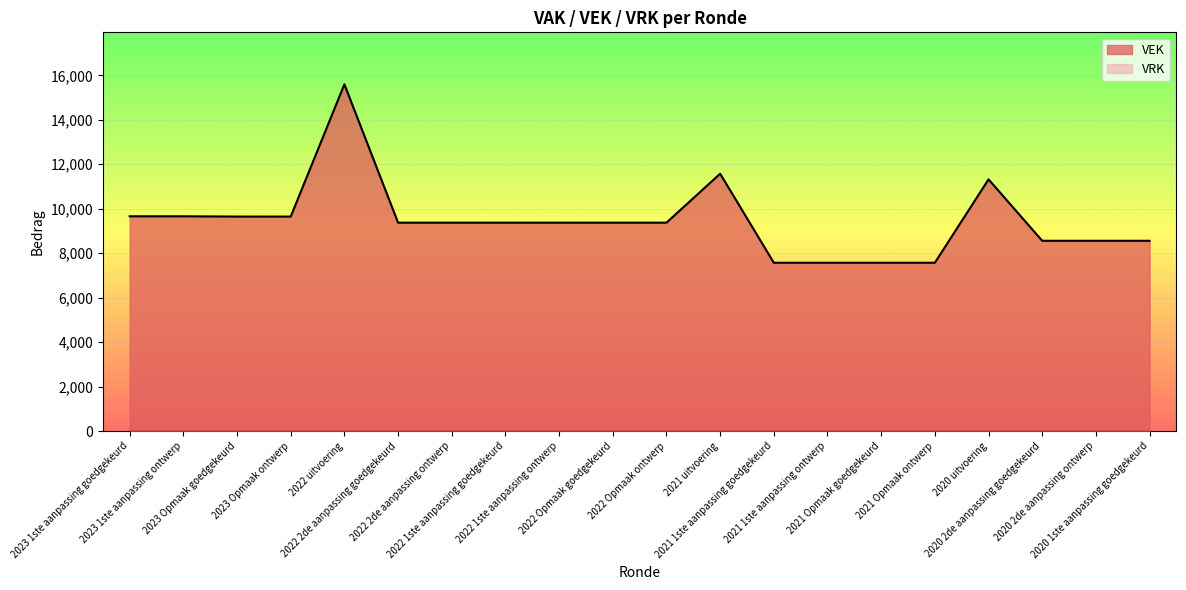

The chart shows a value of 9374 at 2022 Opmaak ontwerp. True or false?

True